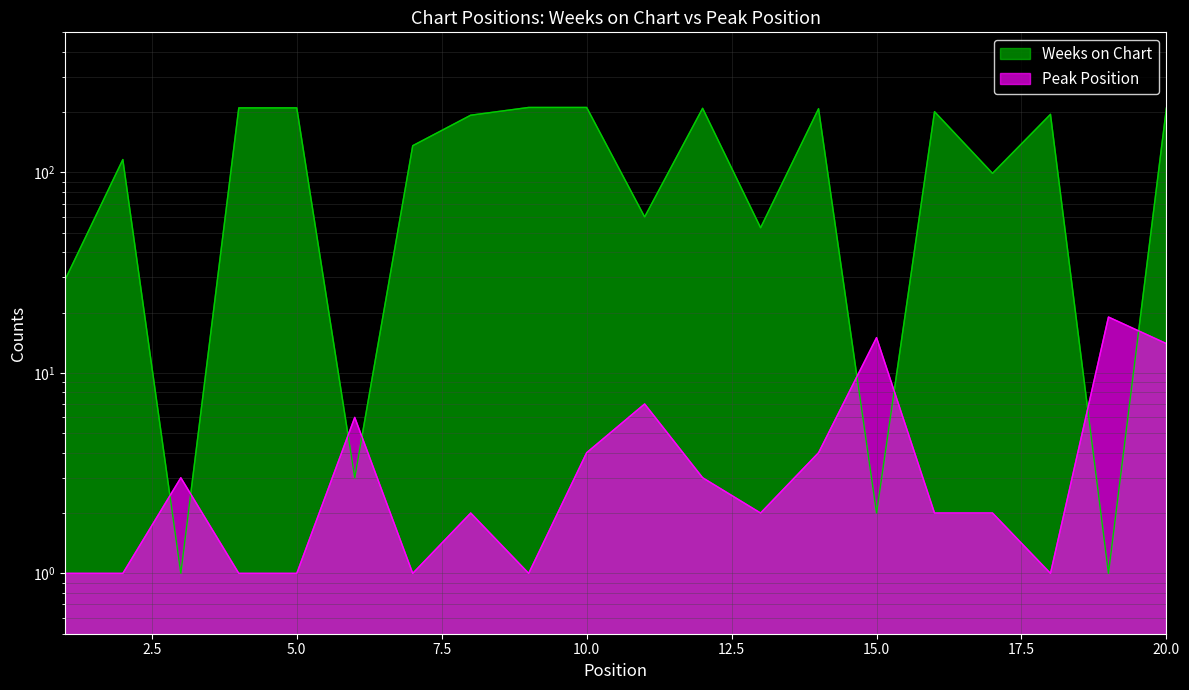

Is it true that Peak Position equals 2 at 4?

False